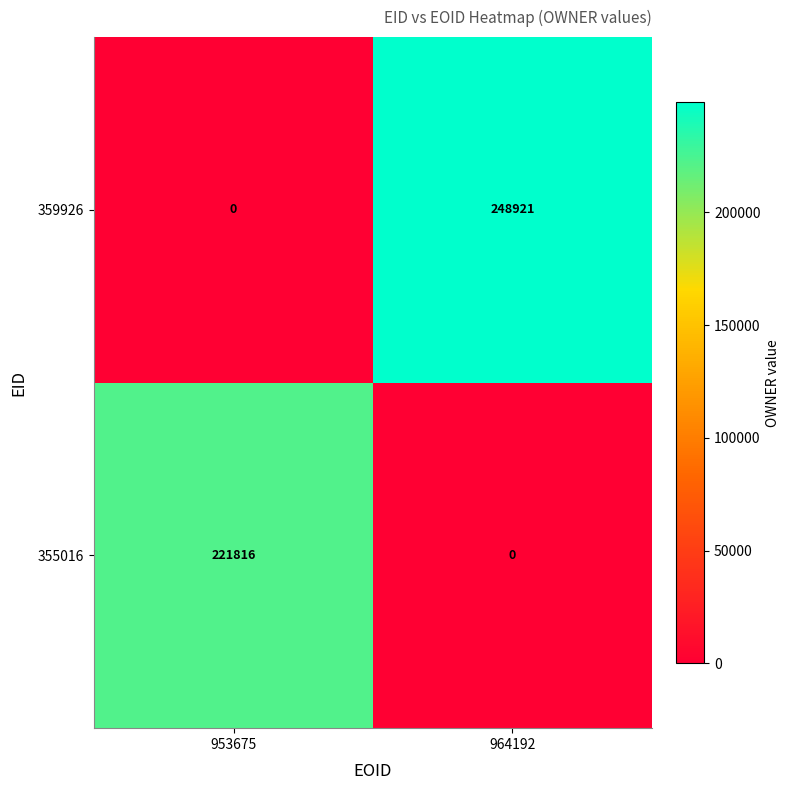

Between 953675 and 964192, which series saw the biggest shift?

359926